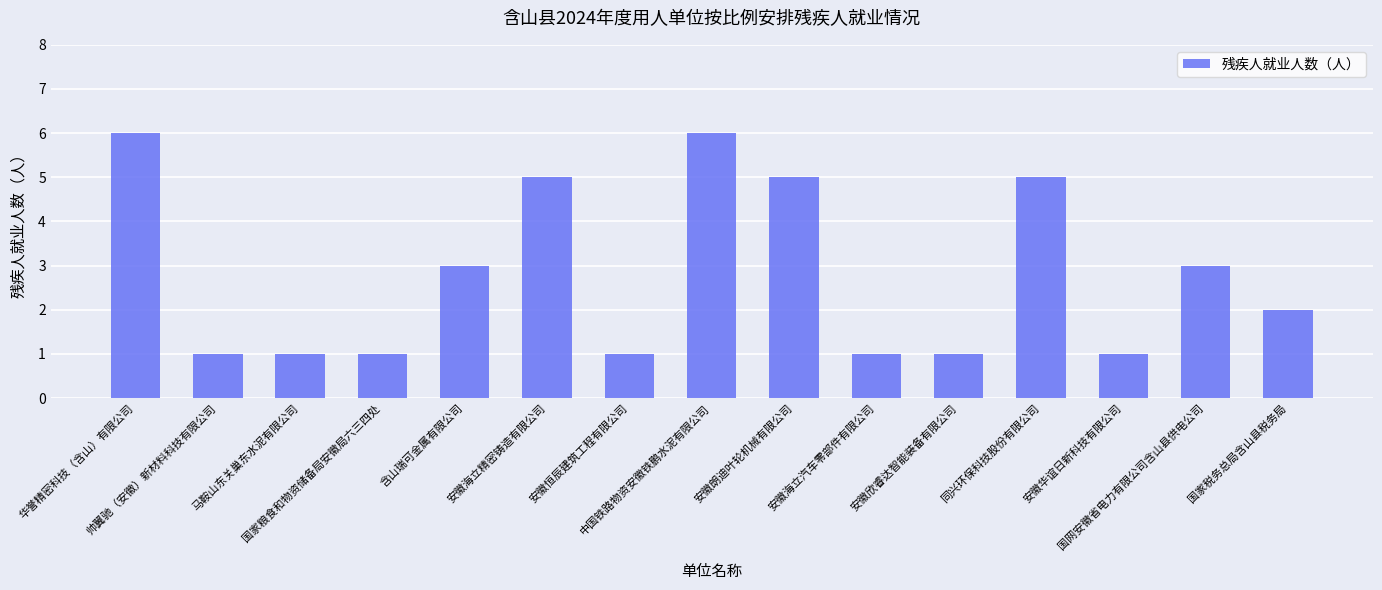

Between 安徽海立精密铸造有限公司 and 帅翼驰（安徽）新材料科技有限公司, which is larger?

安徽海立精密铸造有限公司